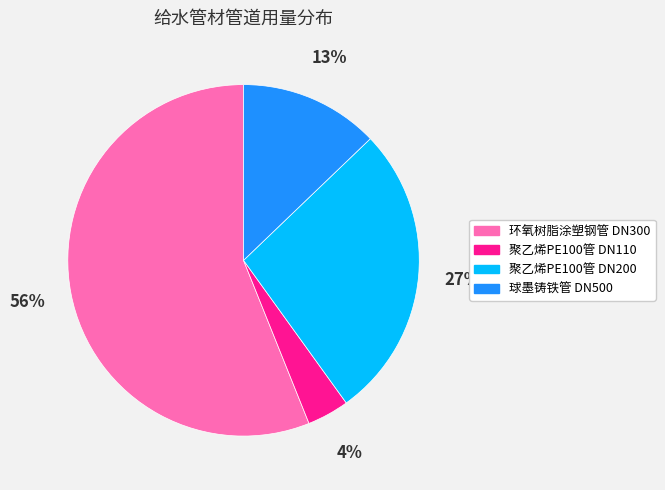

Approximately how many times larger is the value at 聚乙烯PE100管 DN110 compared to 球墨铸铁管 DN500?

0.3